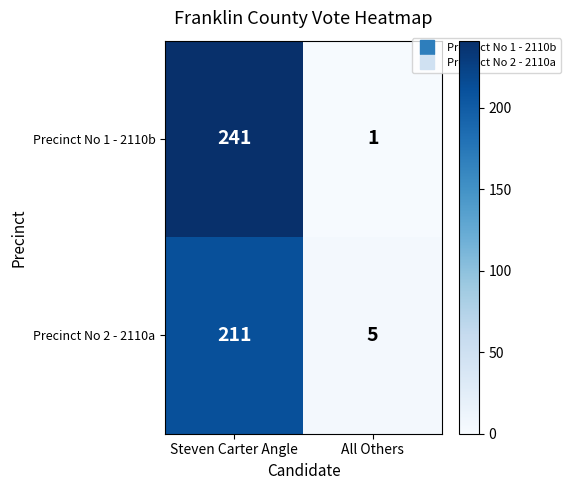

Reading right to left, what are all the values shown in this chart?

Precinct No 1 - 2110b: 1	241
Precinct No 2 - 2110a: 5	211